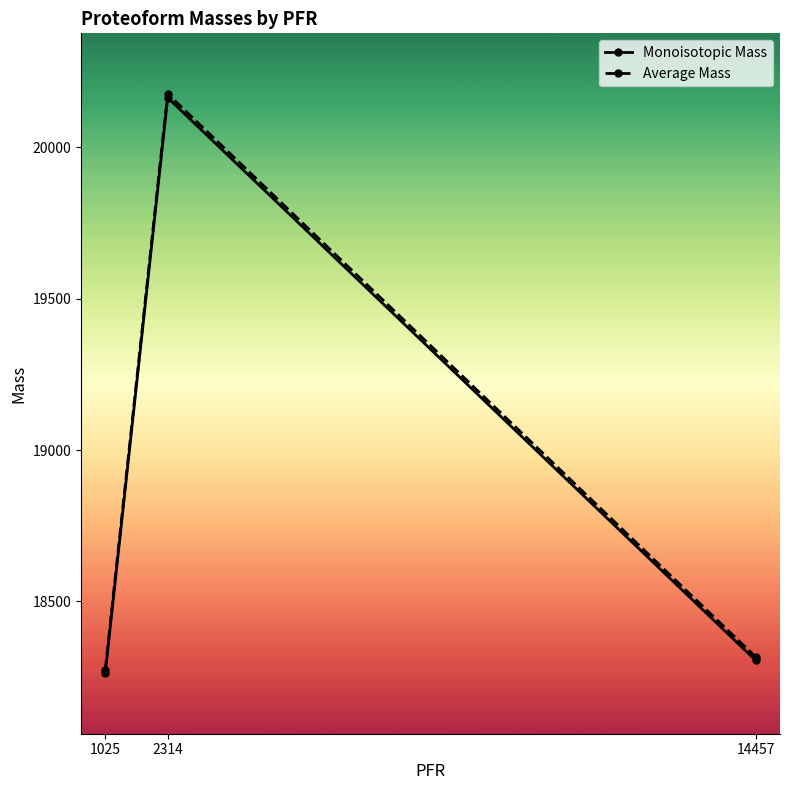

What is the value of the Monoisotopic Mass point at the 2nd from the left?

20164.5